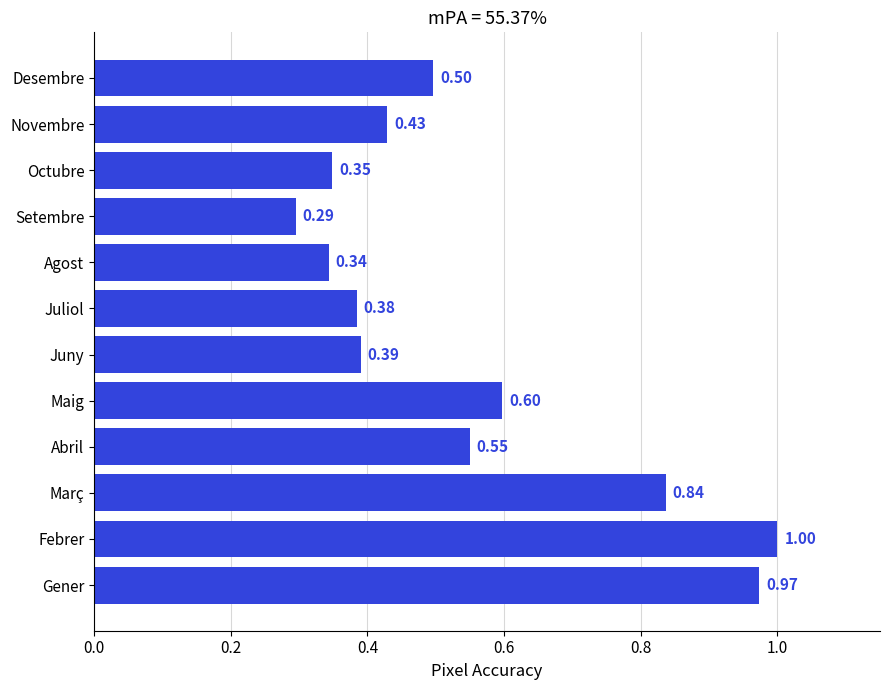

What is the difference between the maximum and minimum values?

0.7